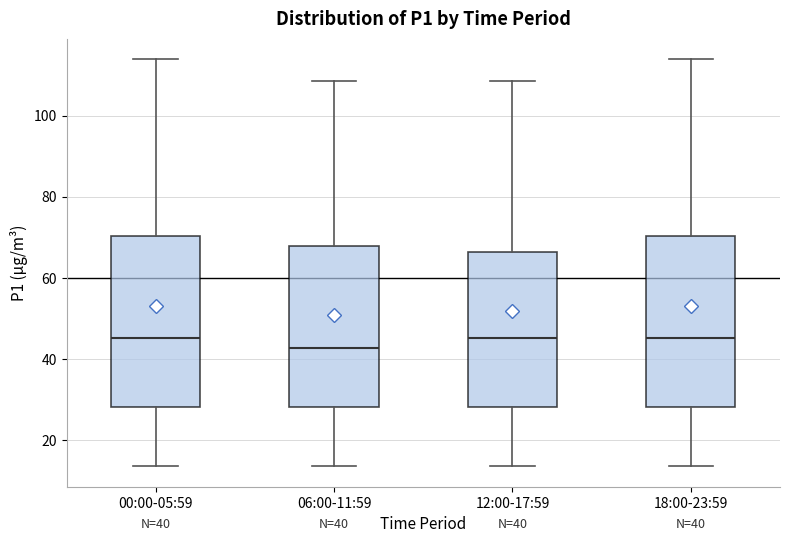

Which box has the lowest median line?

06:00-11:59